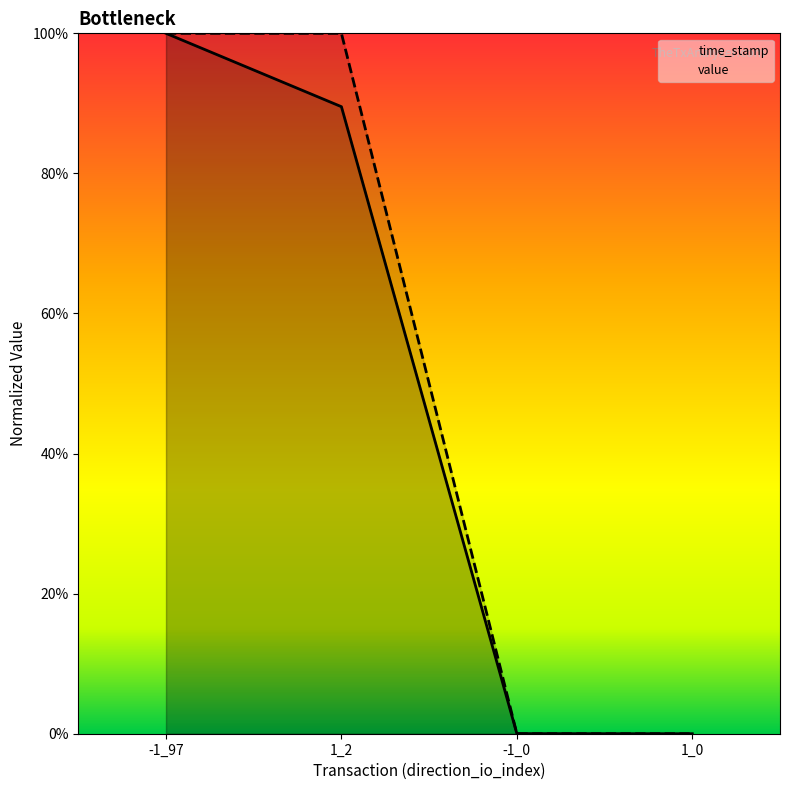

What are all the series names shown in the legend?

time_stamp, value